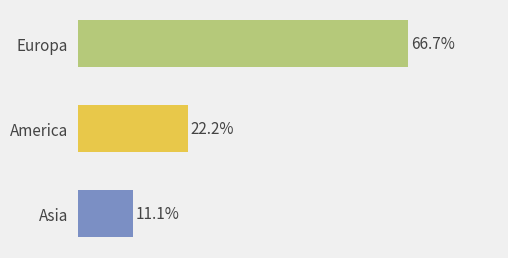

List the labels in order of value, largest first.

0, 1, 2